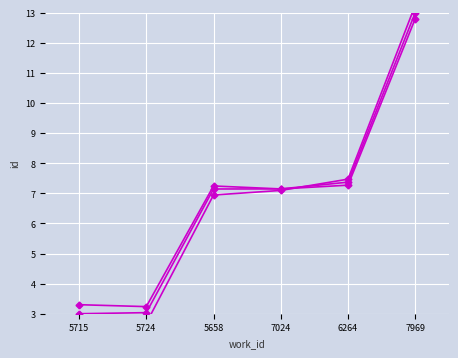

What is the label of the 3rd point from the right?

7024